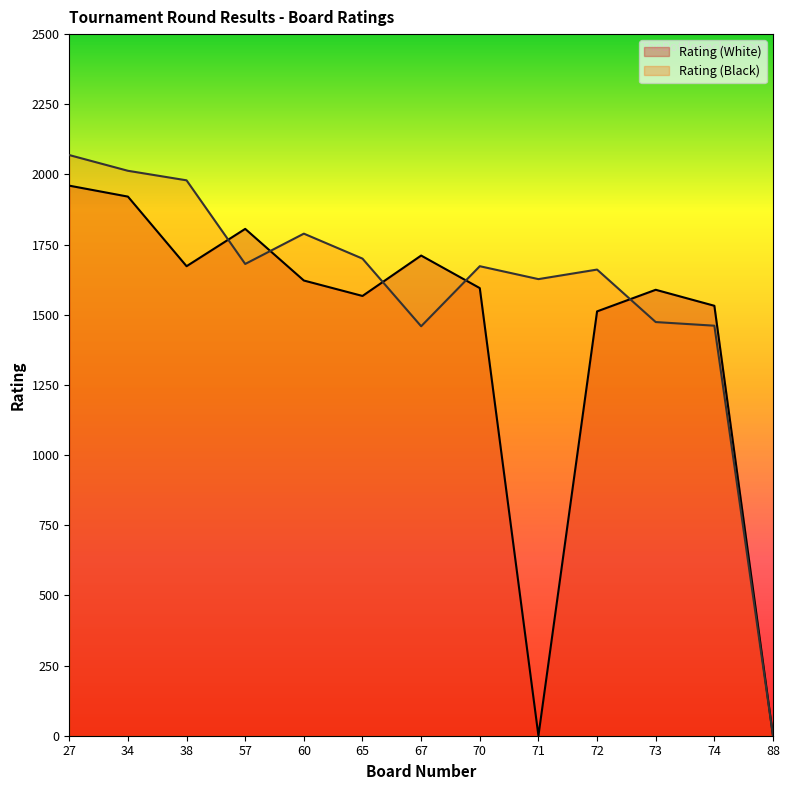

Reading right to left, extract all data points from this chart.

Rating (White): 88=0	74=1532	73=1589	72=1512	71=0	70=1595	67=1711	65=1567	60=1622	57=1806	38=1673	34=1921	27=1960
Rating (Black): 88=0	74=1461	73=1474	72=1661	71=1627	70=1673	67=1459	65=1700	60=1789	57=1681	38=1979	34=2013	27=2069